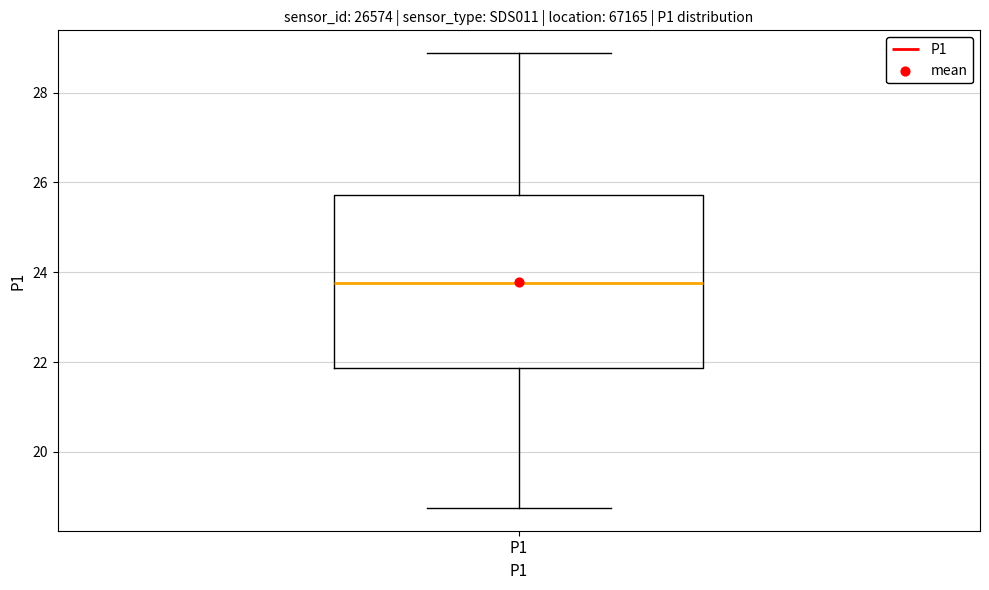

Transcribe this box plot: give where the median line is, the range the box spans, and where the two whiskers end, as read against the y-axis. The values are not printed on the chart, so give them approximately, as read against the axis.

median 23.8, box 21.8 to 25.8, whiskers 18.8 to 28.8